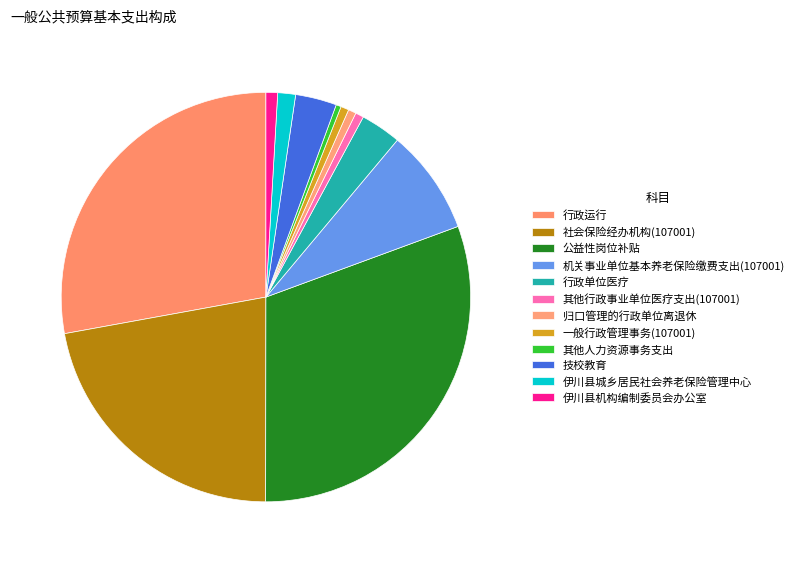

To the nearest percent, what portion does 机关事业单位基本养老保险缴费支出(107001) represent?

8%